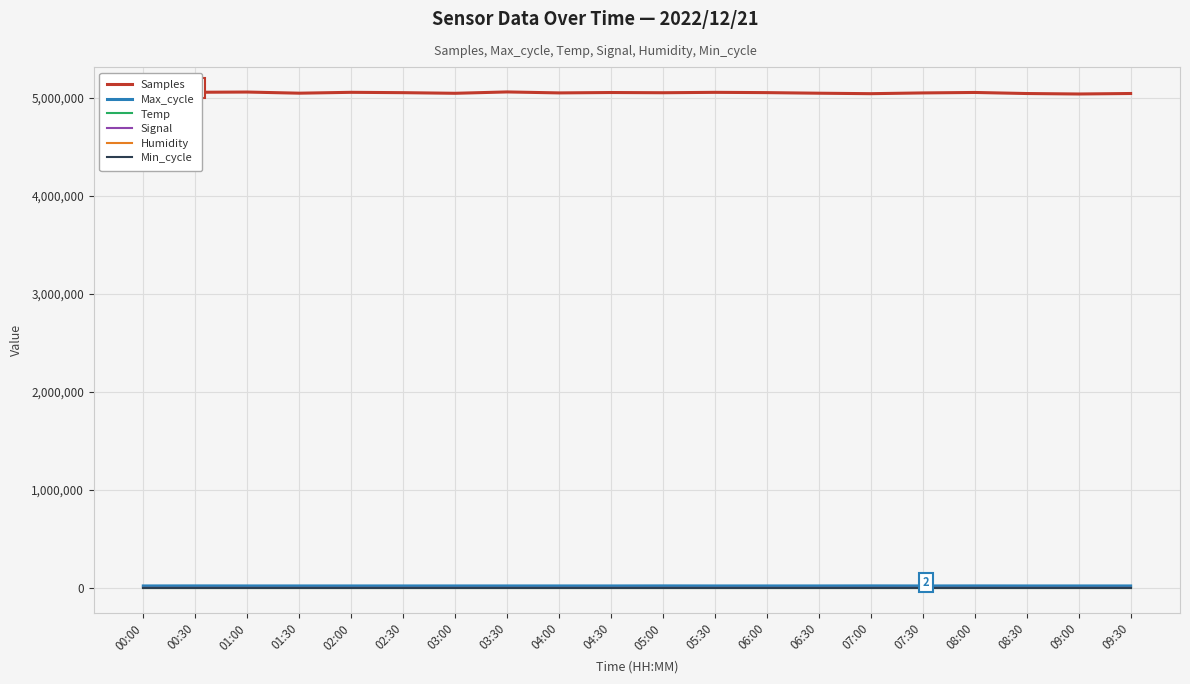

At how many categories does at least one series exceed 1179217?

20